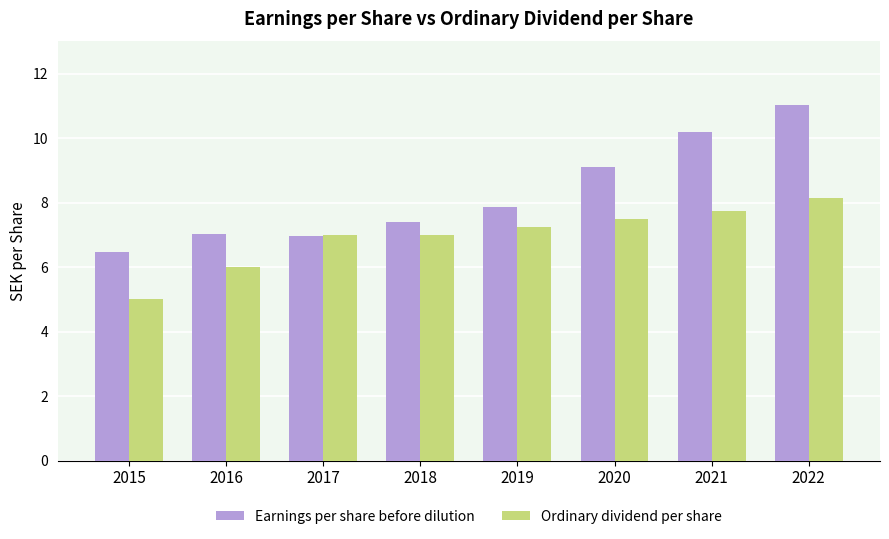

Which series has the largest total across all categories?

Earnings per share before dilution